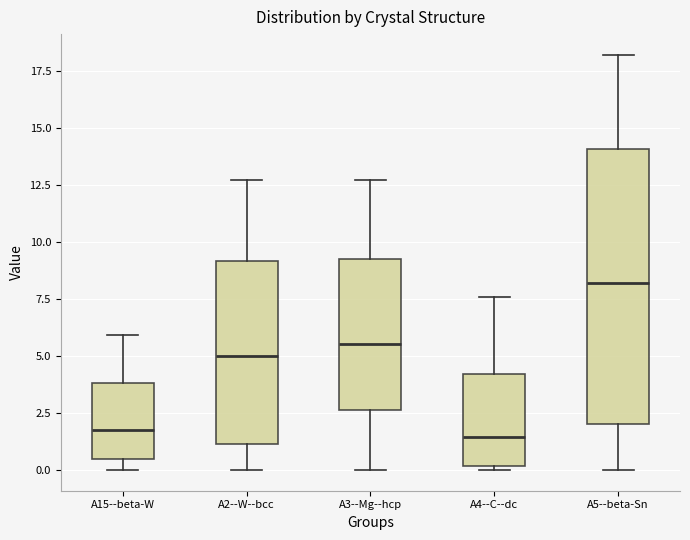

Where does the median line of the box for A5--beta-Sn sit on the y-axis? The values are not printed on the chart, so give them approximately, as read against the axis.

8.0